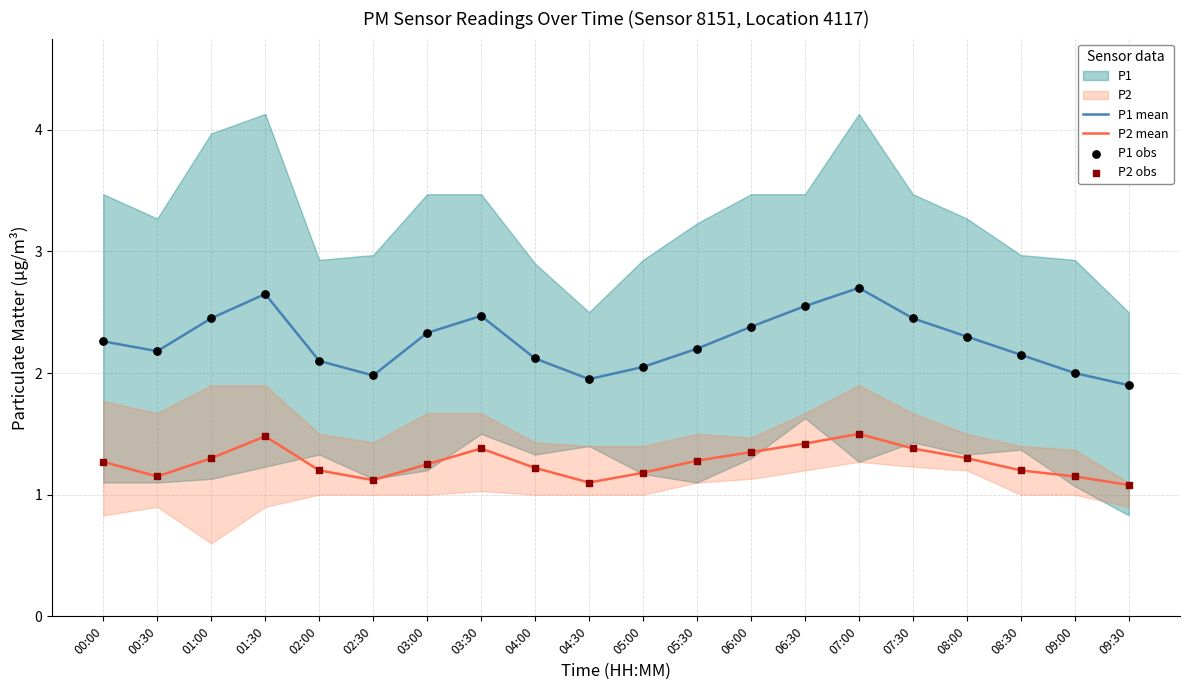

Which series has the largest total across all categories?

P1 mean